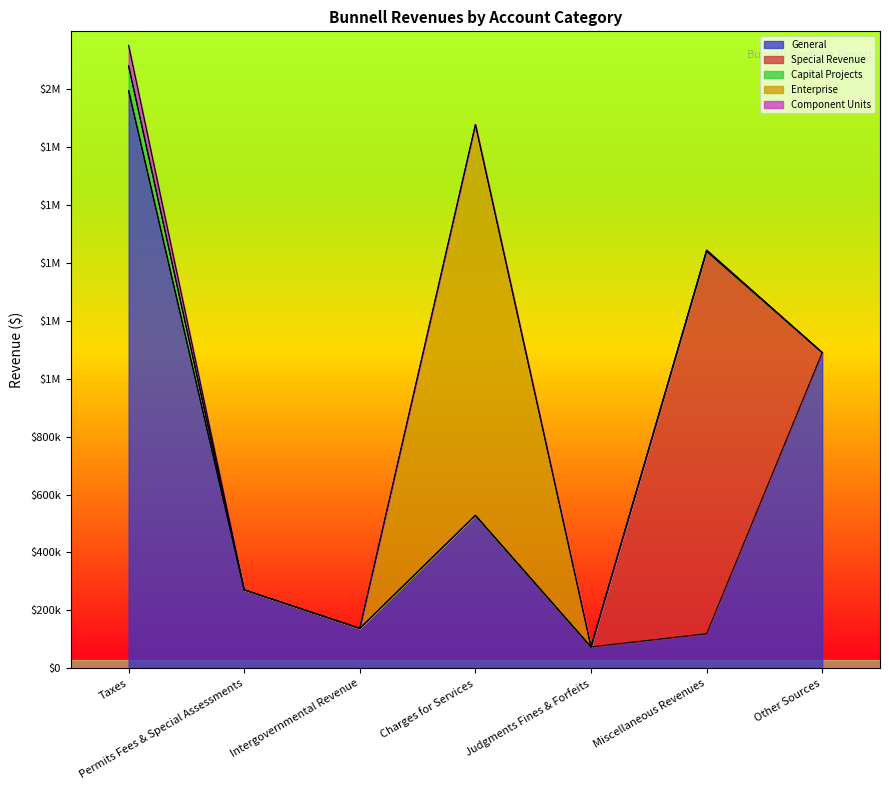

True or false: General has a value of 138021 at Intergovernmental Revenue.

True